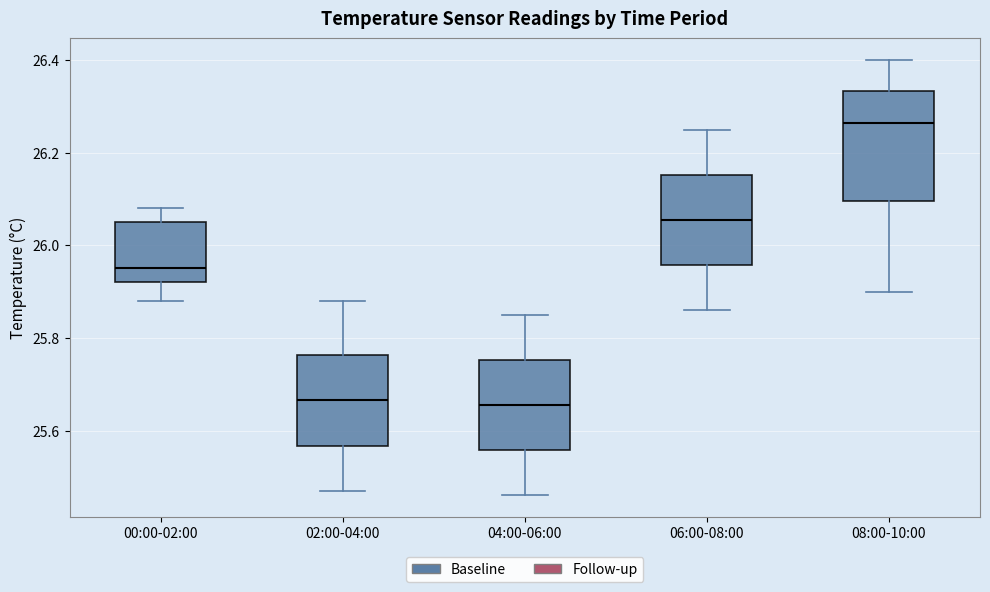

Which box is the tallest, from its lower edge to its upper edge?

08:00-10:00